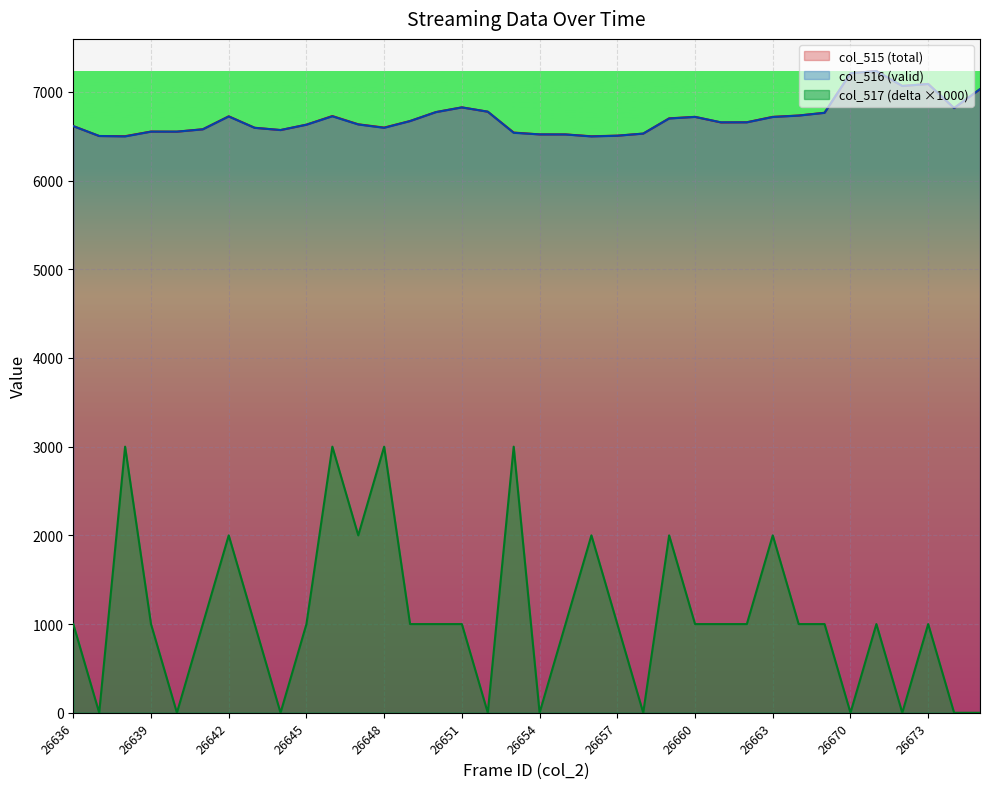

Rank the categories by col_515 value from highest to lowest.

26671, 26670, 26673, 26672, 26675, 26651, 26674, 26652, 26650, 26665, 26664, 26646, 26642, 26660, 26663, 26659, 26649, 26662, 26661, 26647, 26645, 26636, 26648, 26643, 26641, 26644, 26639, 26640, 26653, 26658, 26654, 26655, 26657, 26637, 26638, 26656